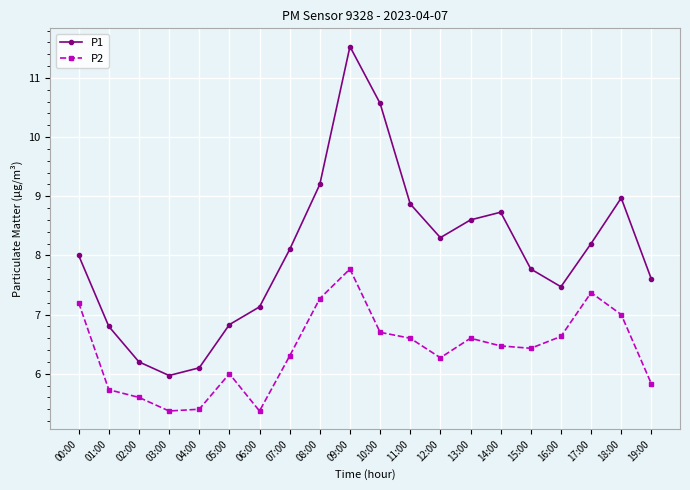

What is the sum of the P2 values at 15:00 and 18:00?

13.4